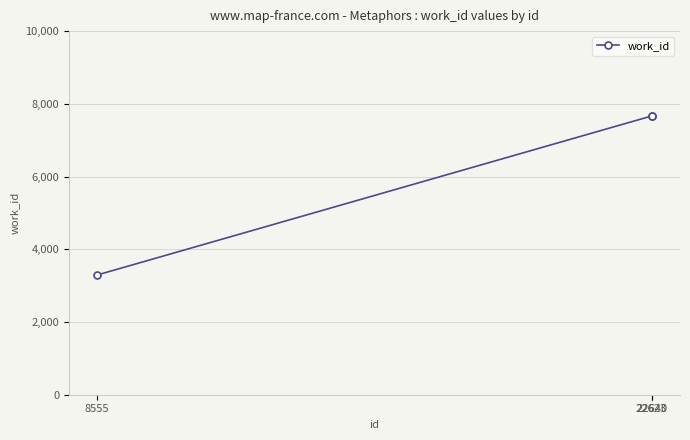

Is it true that the value at 22640 is 7665?

True